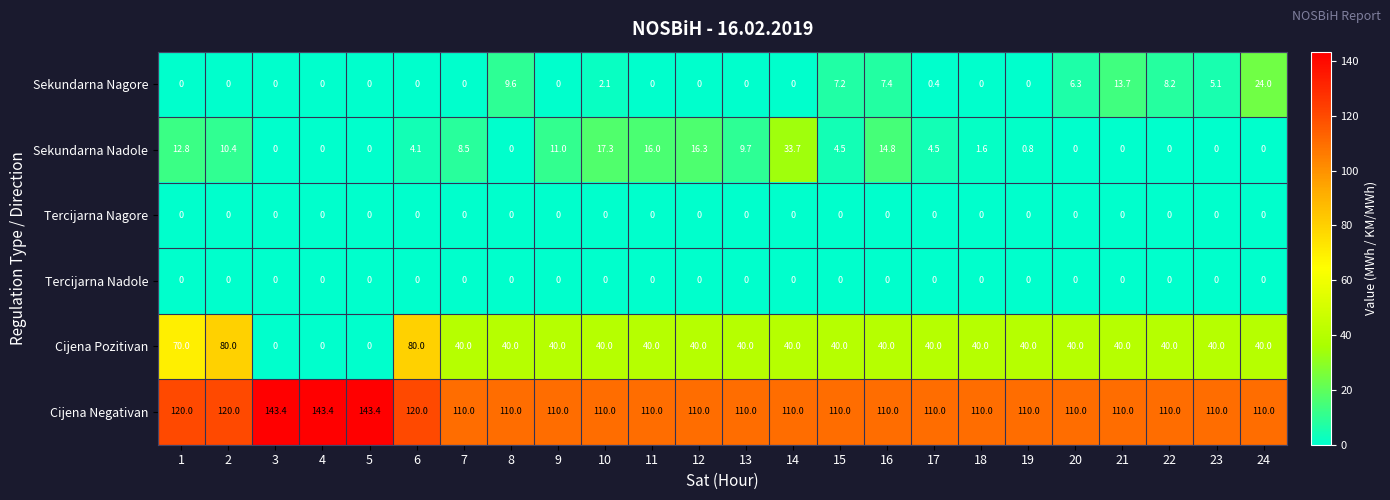

At how many categories does at least one series exceed 114?

6